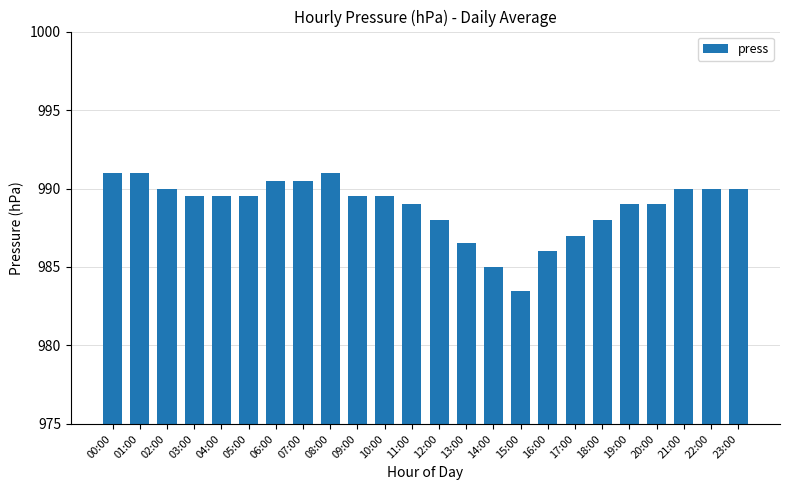

Are the bars grouped side by side (vs. stacked)?

No